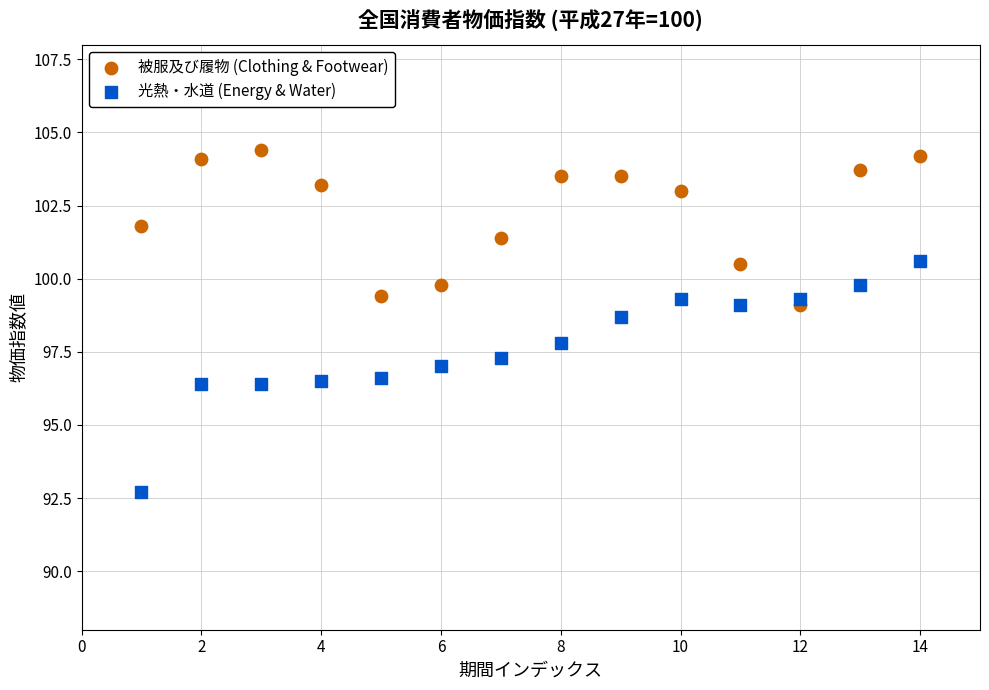

Which series has the largest Y range (max minus min)?

光熱・水道 (Energy & Water)